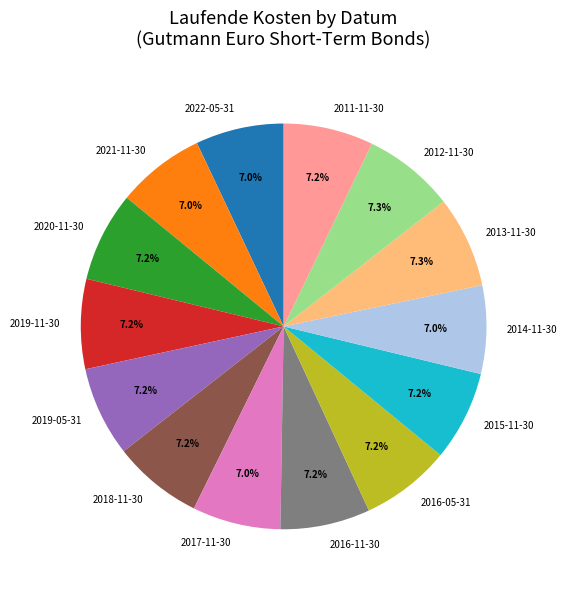

True or false: 2014-11-30 accounts for 7% of the total.

True